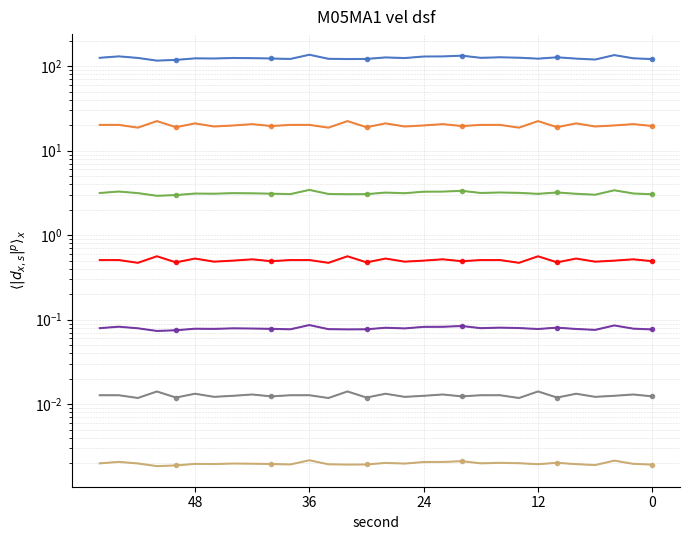

At how many categories does at least one series exceed 46?

30